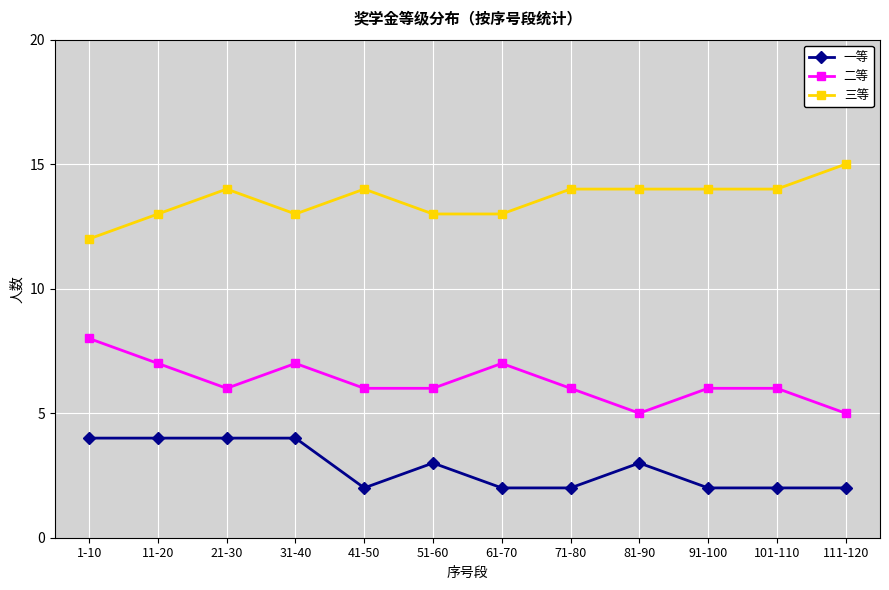

What is the maximum value for 三等?

15